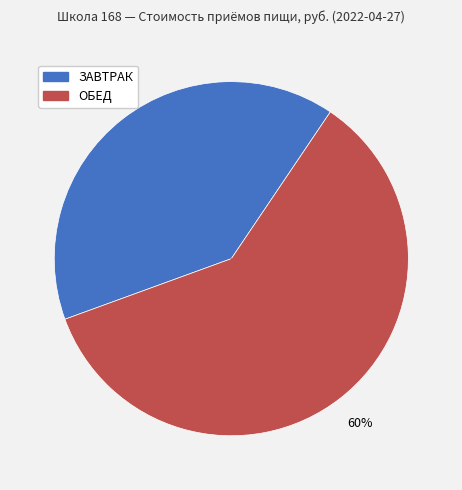

How many segments does this pie chart have?

2